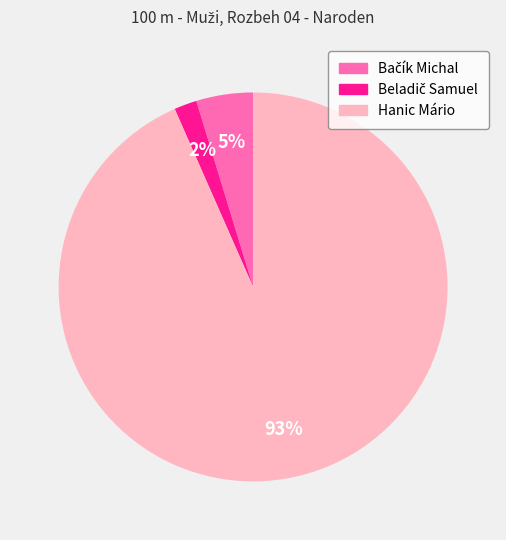

Is there any slice that represents more than half of the pie?

Yes